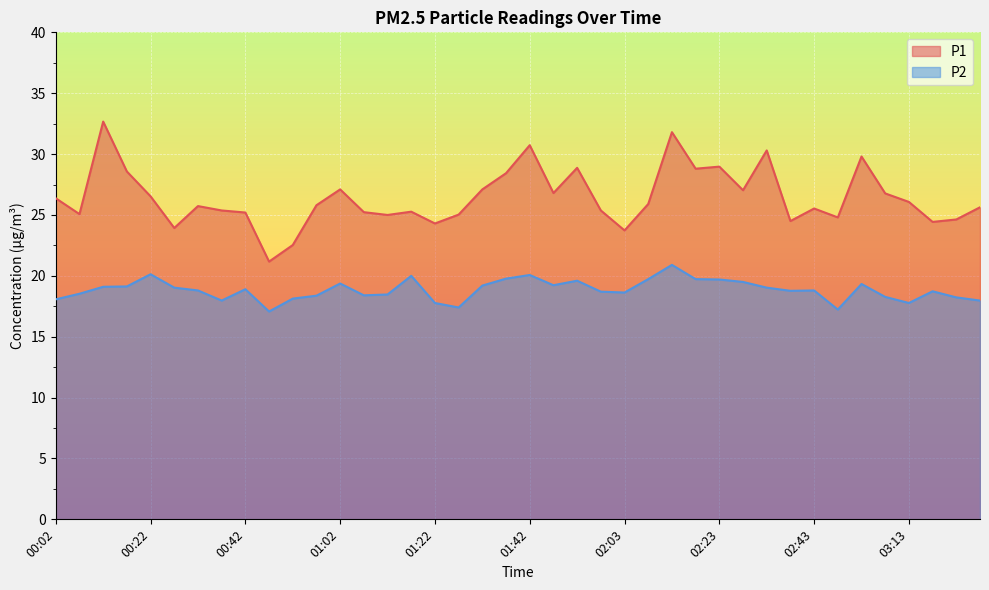

How many values in the P2 series exceed 18?

33